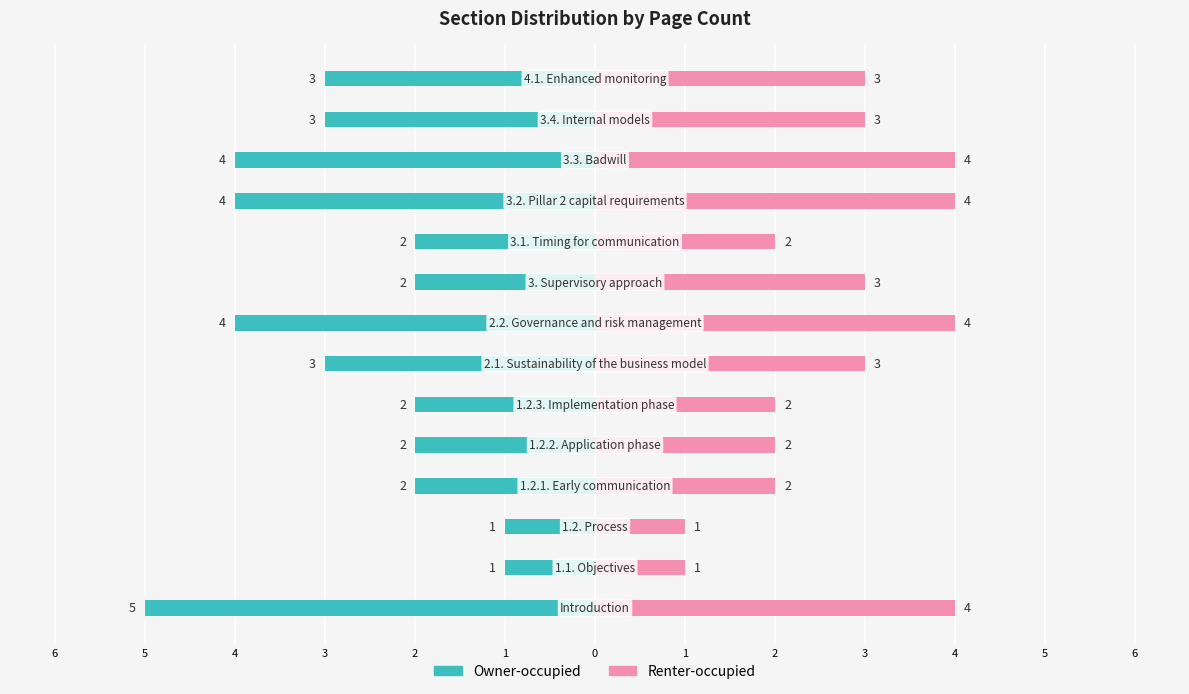

Count the number of data series in this chart.

2